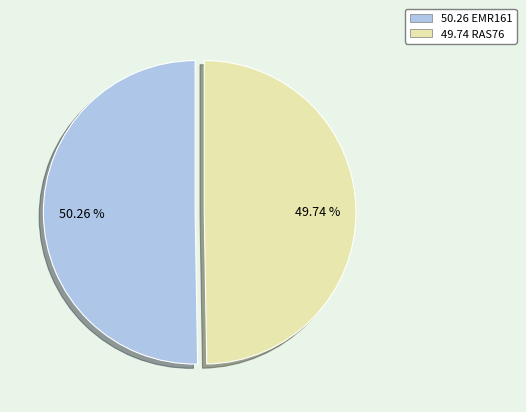

Is there any slice that represents more than half of the pie?

Yes